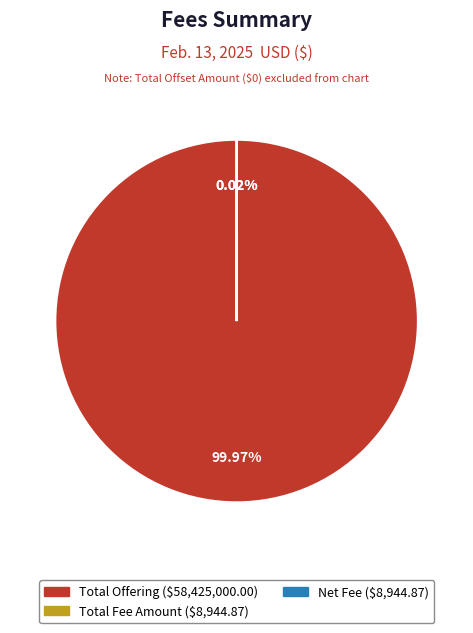

Does any single category account for the majority?

Yes